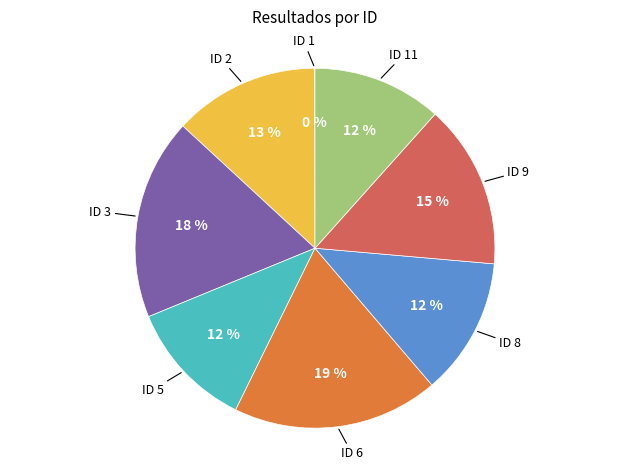

To the nearest percent, what is the difference between the ID 9 and ID 6 slice percentages?

4%